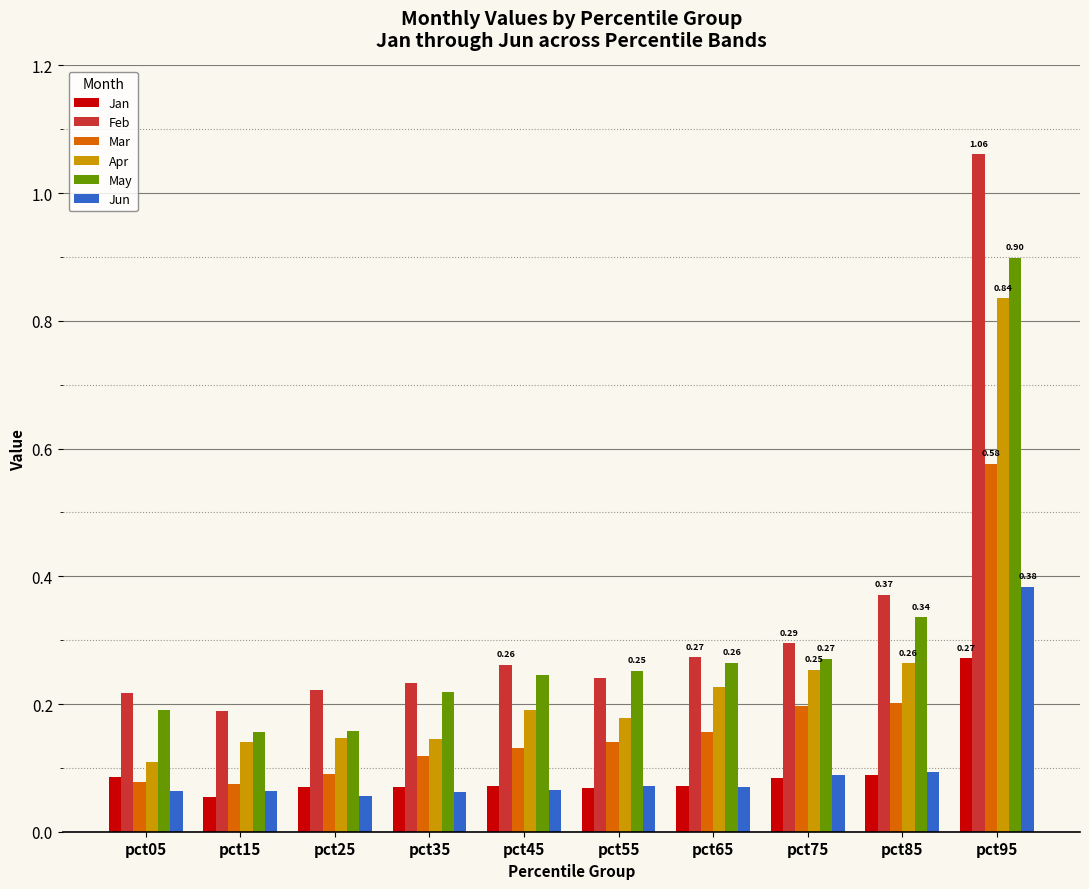

Which series has the widest spread of values?

Feb